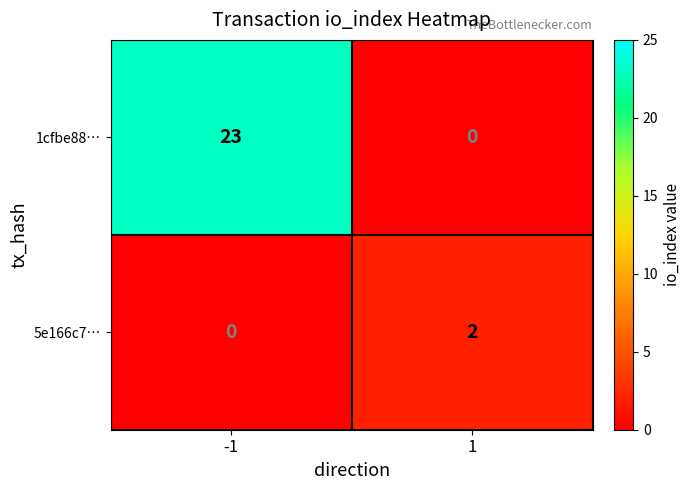

The value of 5e166c7… at -1 is 0. True or false?

True